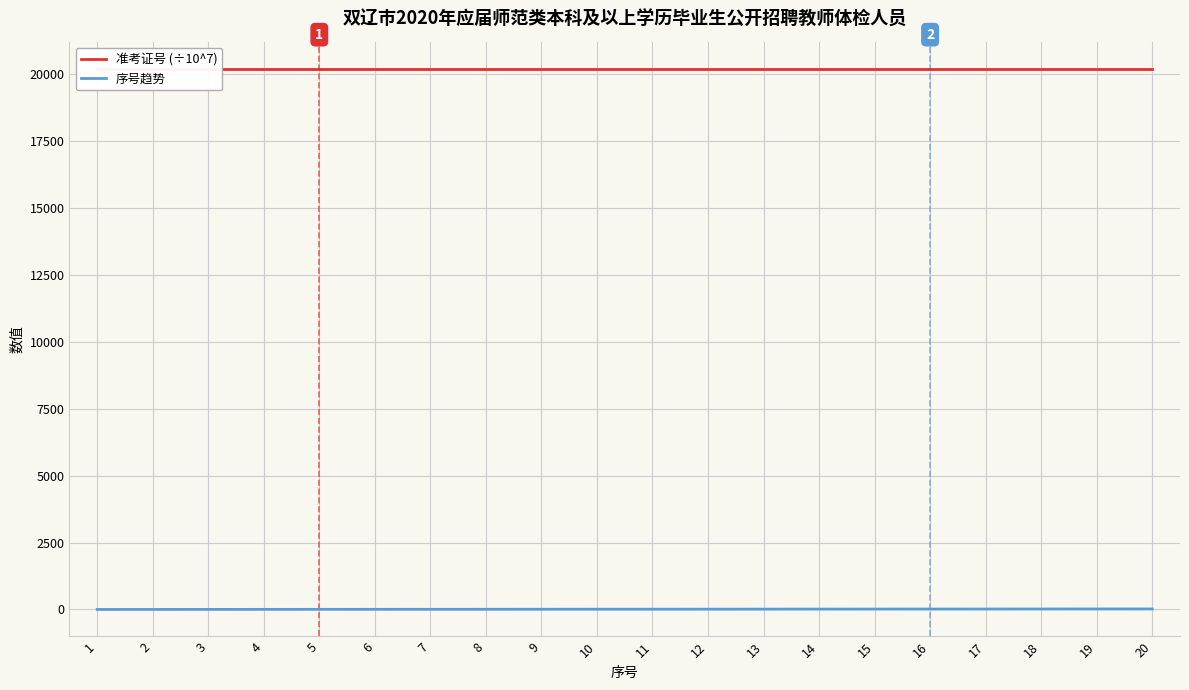

Rank the series by their maximum value, from highest to lowest.

准考证号 (÷10^7), 序号趋势